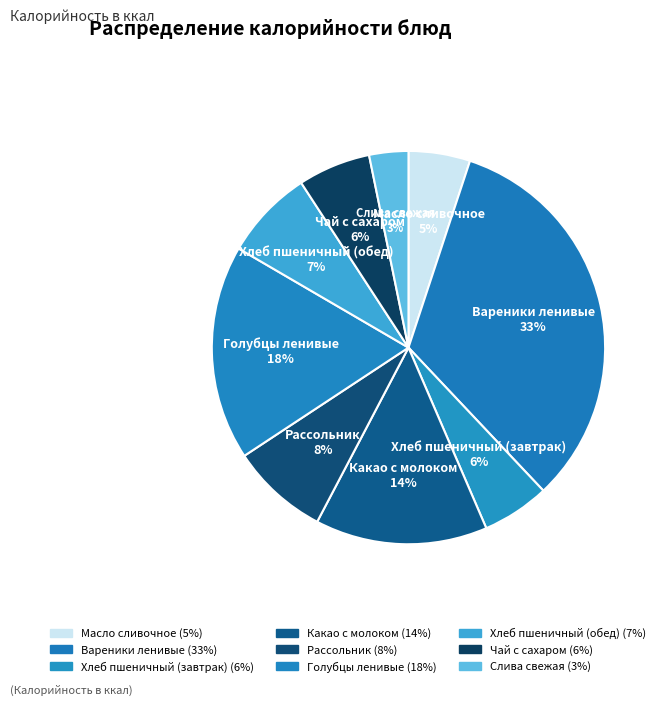

Which category has the biggest portion of the pie?

Вареники ленивые